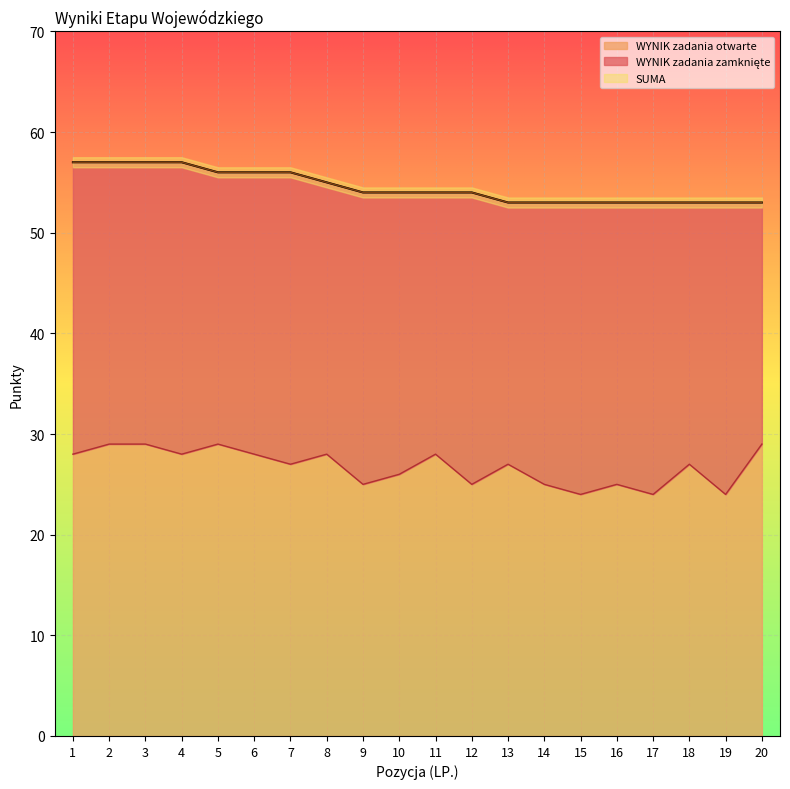

What is the sum of all WYNIK zadania otwarte values?

535